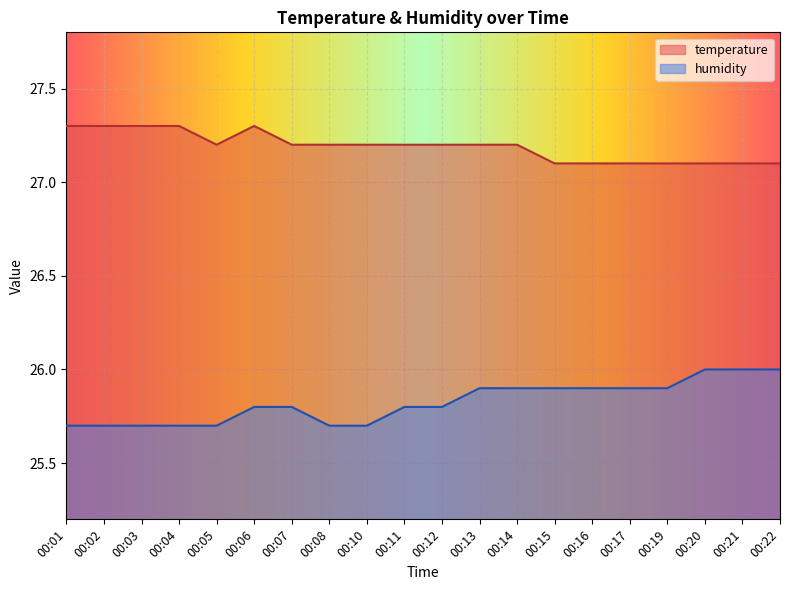

True or false: temperature and humidity cross at least once.

False